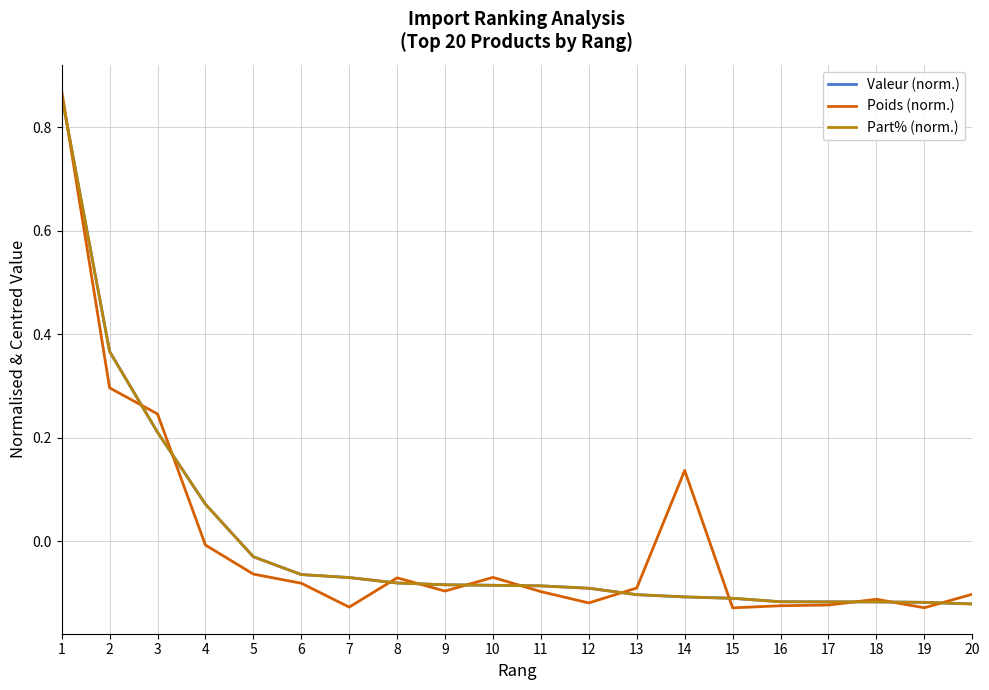

Does the chart display data point markers on the line(s)?

No